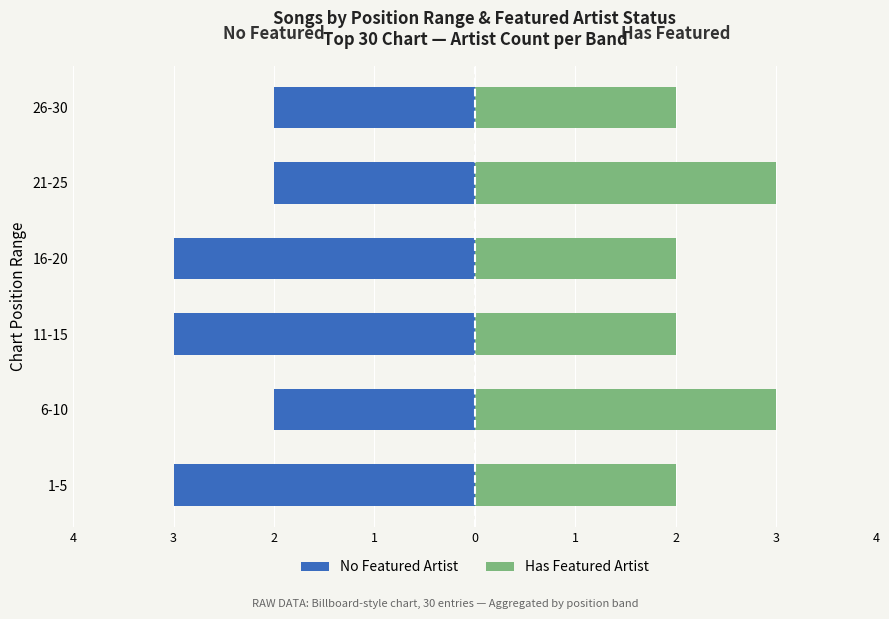

Which series changed the most between 6-10 and 16-20?

No Featured Artist